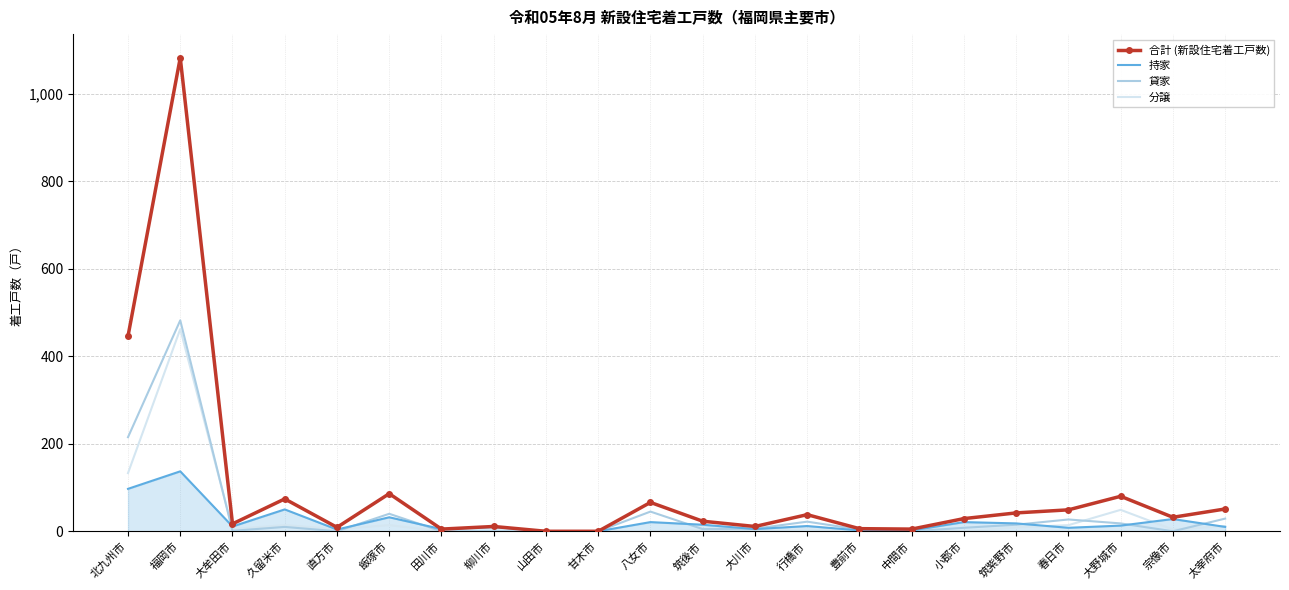

How many series are shown in this chart?

4